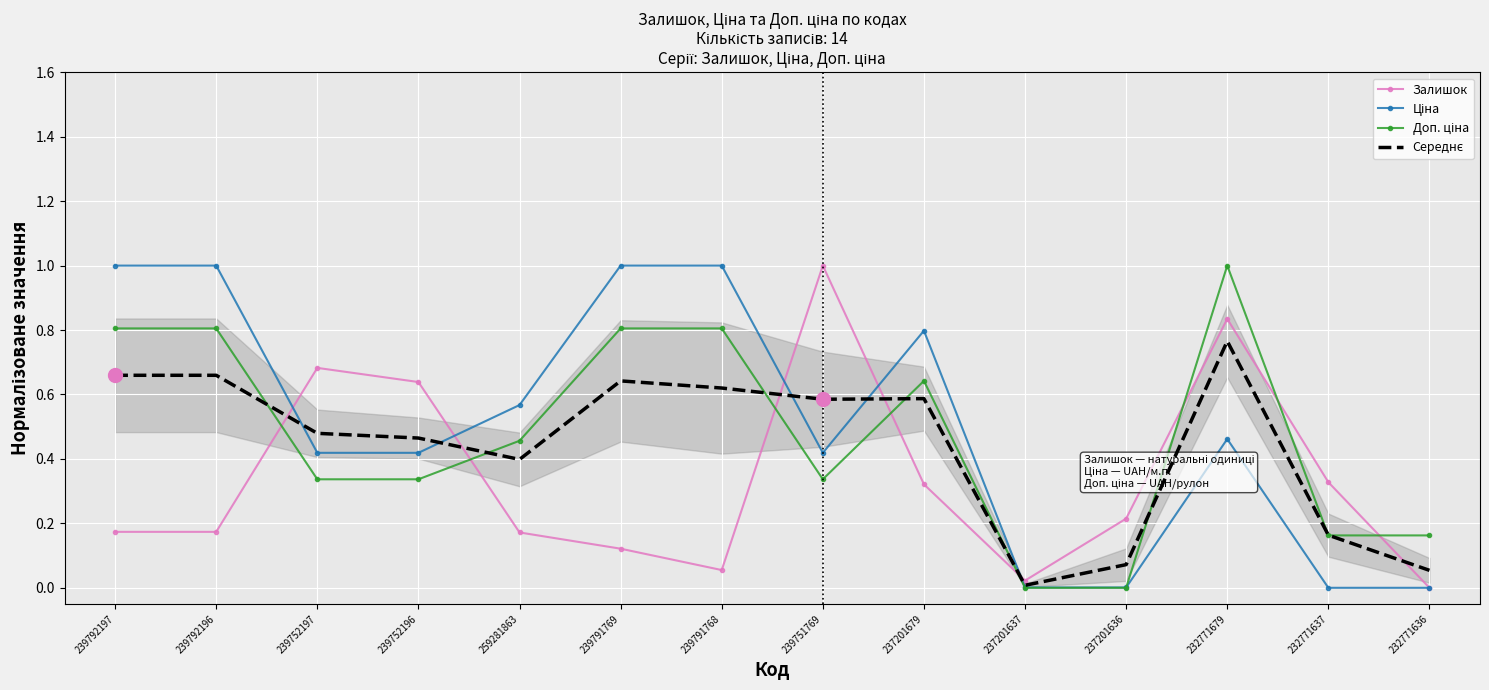

Which series has the largest range (max minus min)?

Доп. ціна